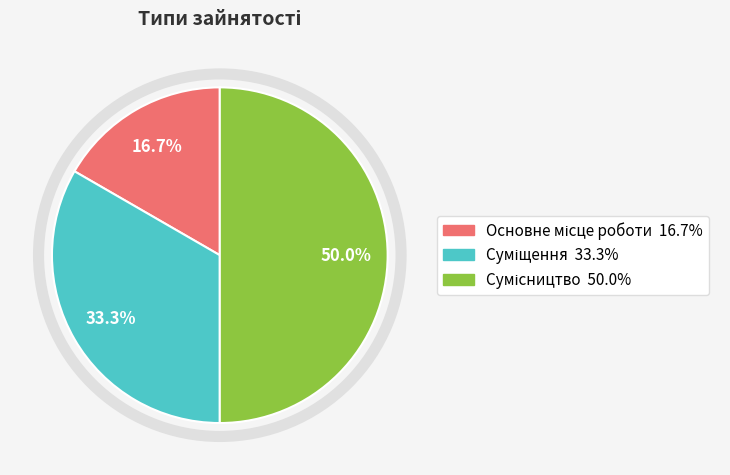

How many segments does this pie chart have?

3